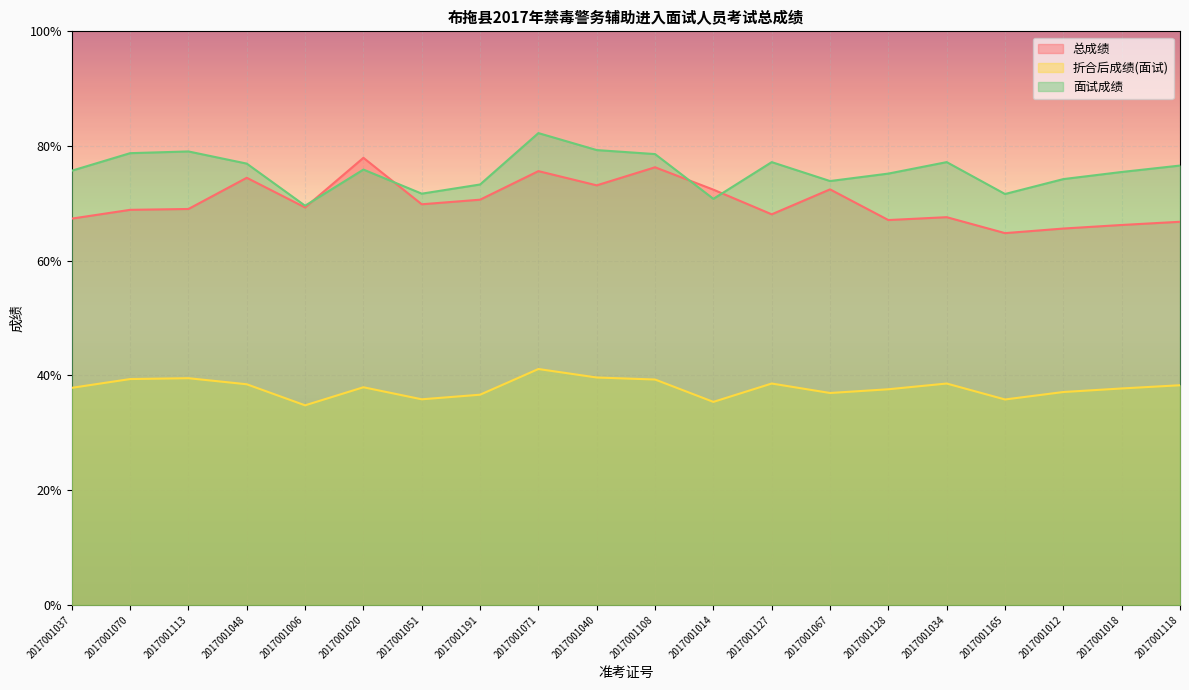

How many data points in 折合后成绩(面试) are less than 37?

6